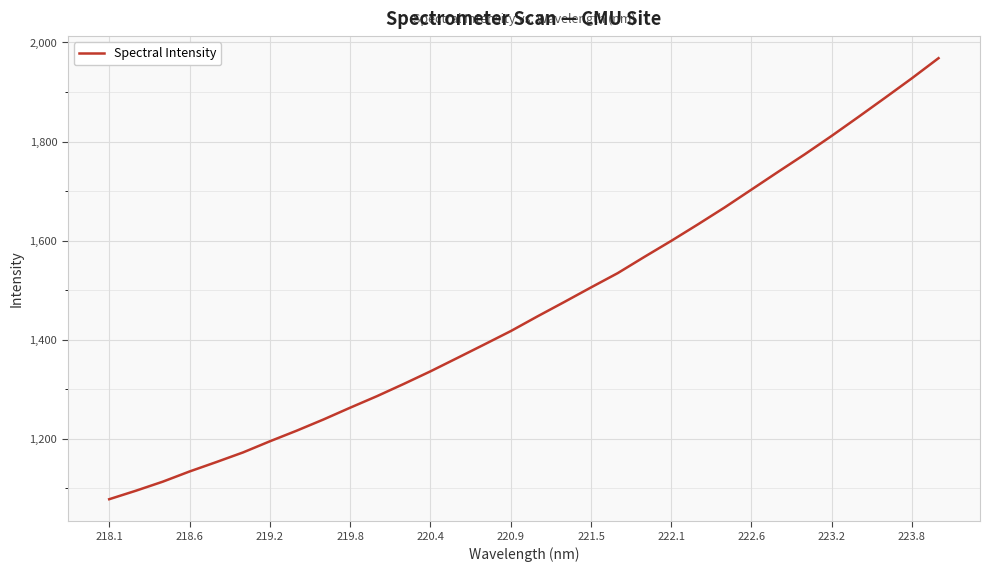

What is the maximum value shown in the chart?

1968.3